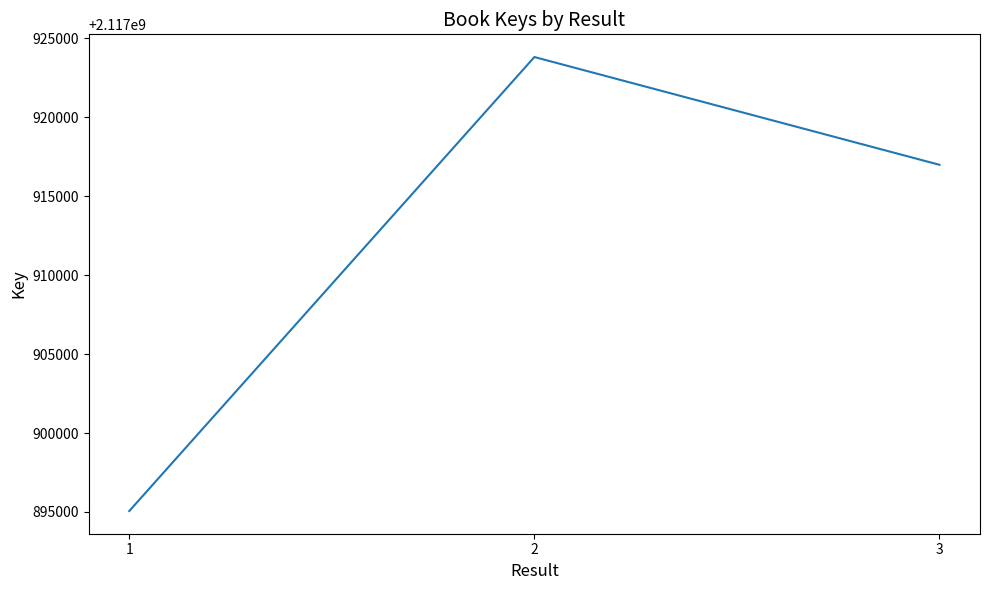

What is the minimum value shown in the chart?

2117895060